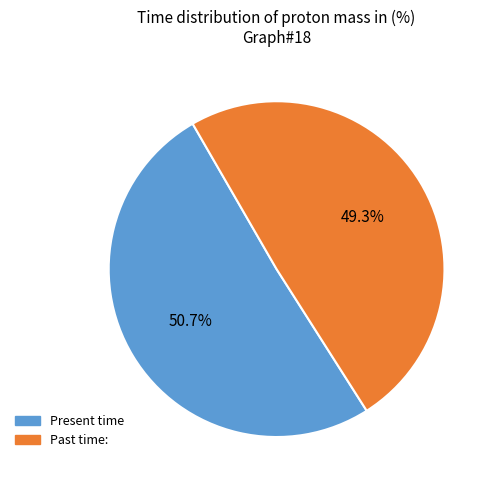

Is there any slice that represents more than half of the pie?

Yes